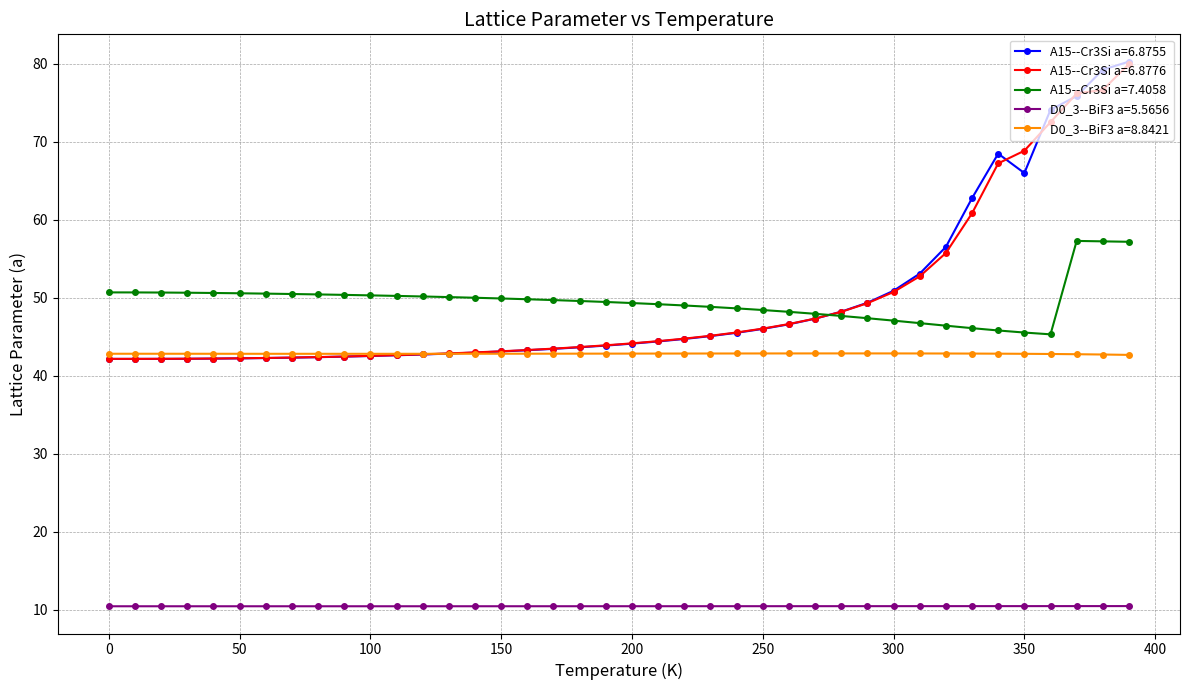

True or false: D0_3--BiF3 a=8.8421 and D0_3--BiF3 a=5.5656 cross at least once.

False